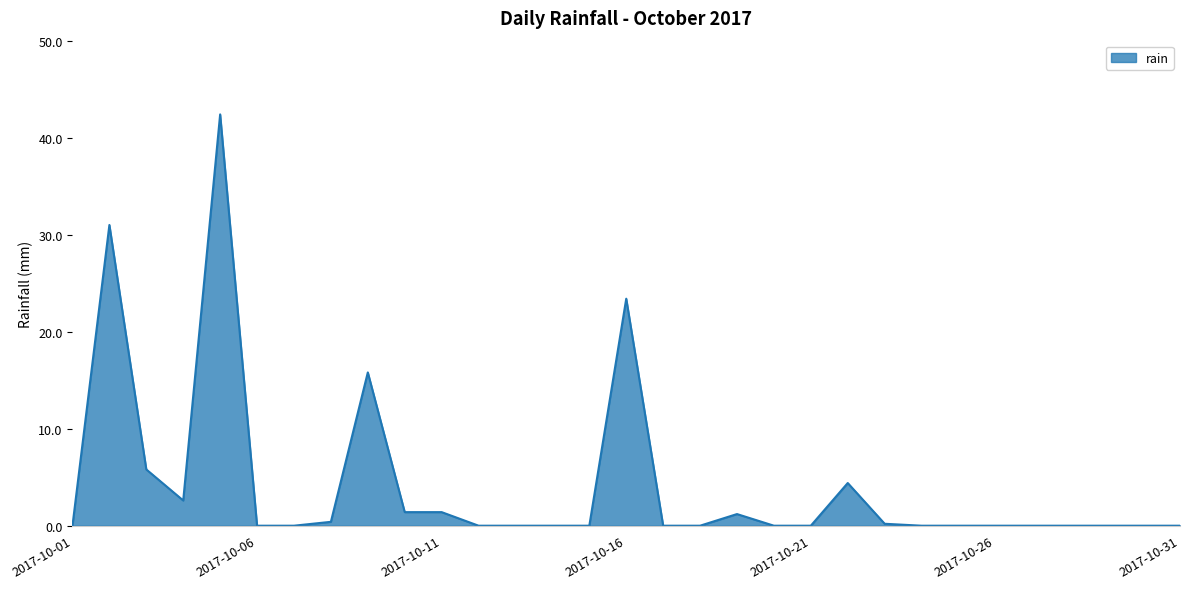

How many lines are shown in the chart?

1